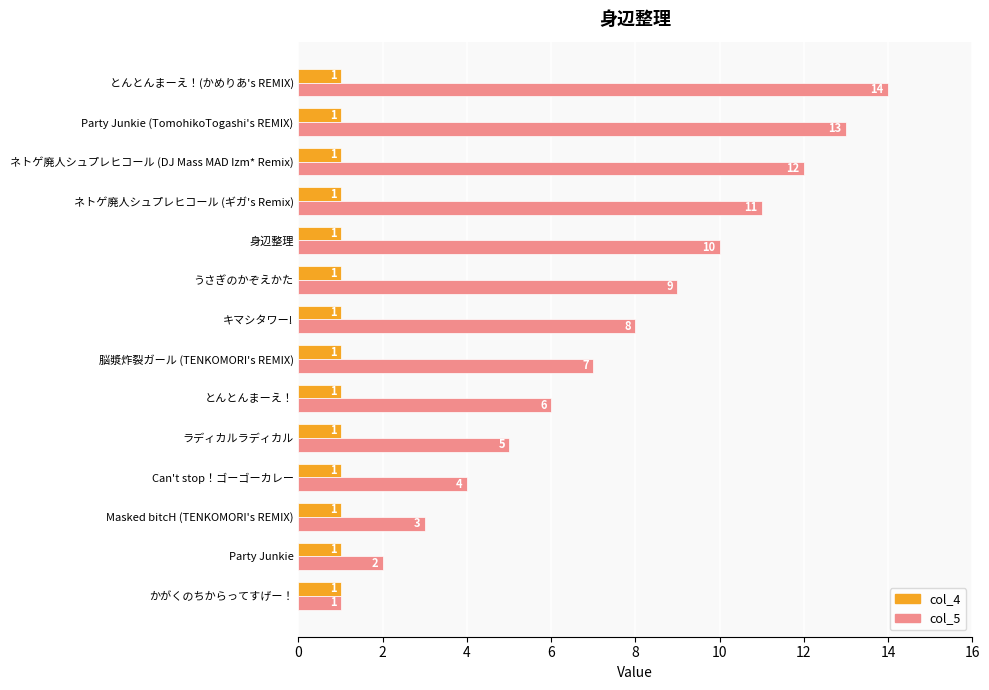

Where is col_5 nearest to the value 7?

脳漿炸裂ガール (TENKOMORI's REMIX)